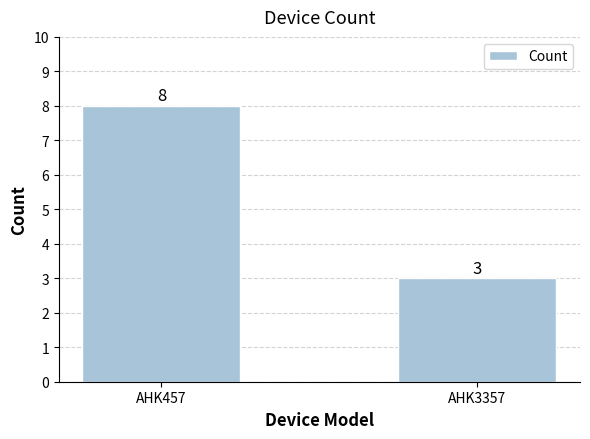

List the labels in order of value, smallest first.

AHK3357, AHK457